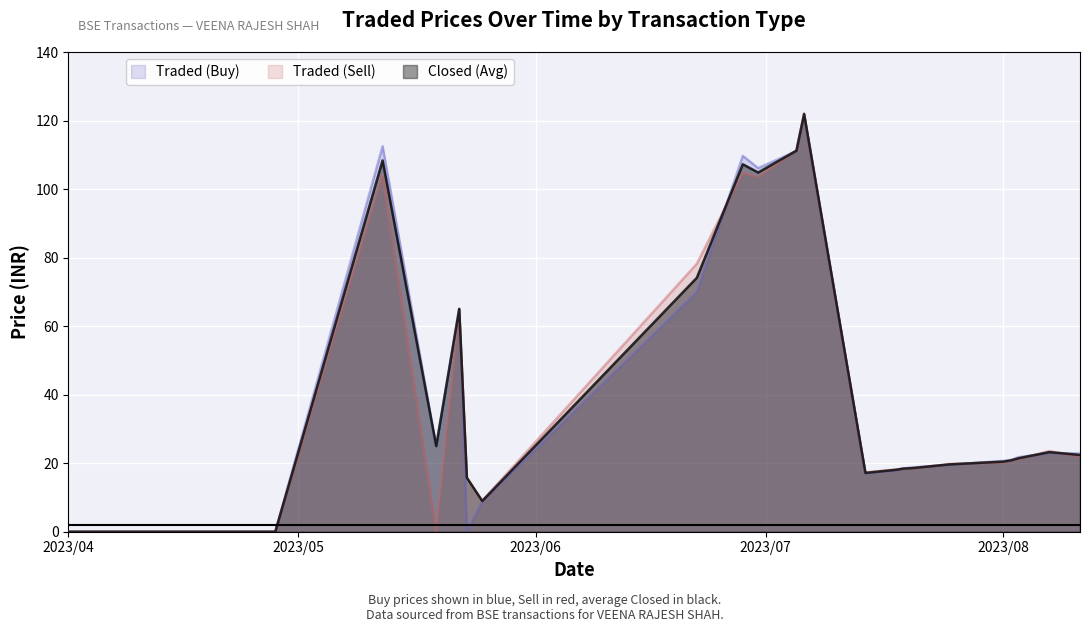

How many data points in Traded (Buy) are less than 20?

10